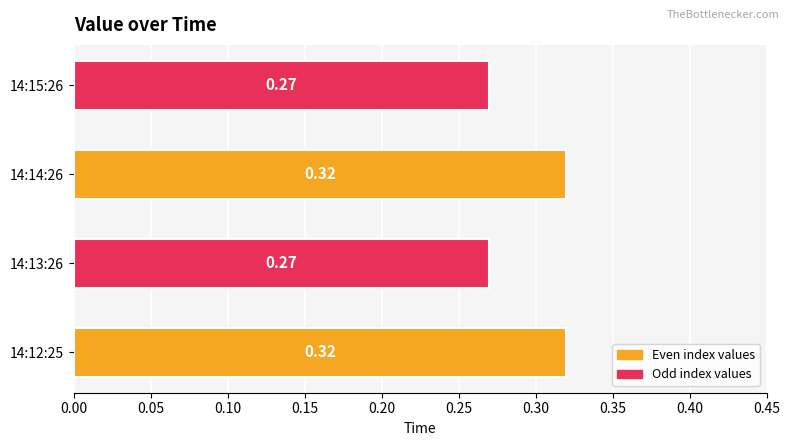

What is the sum of the values at 14:15:26 and 14:12:25?

0.6